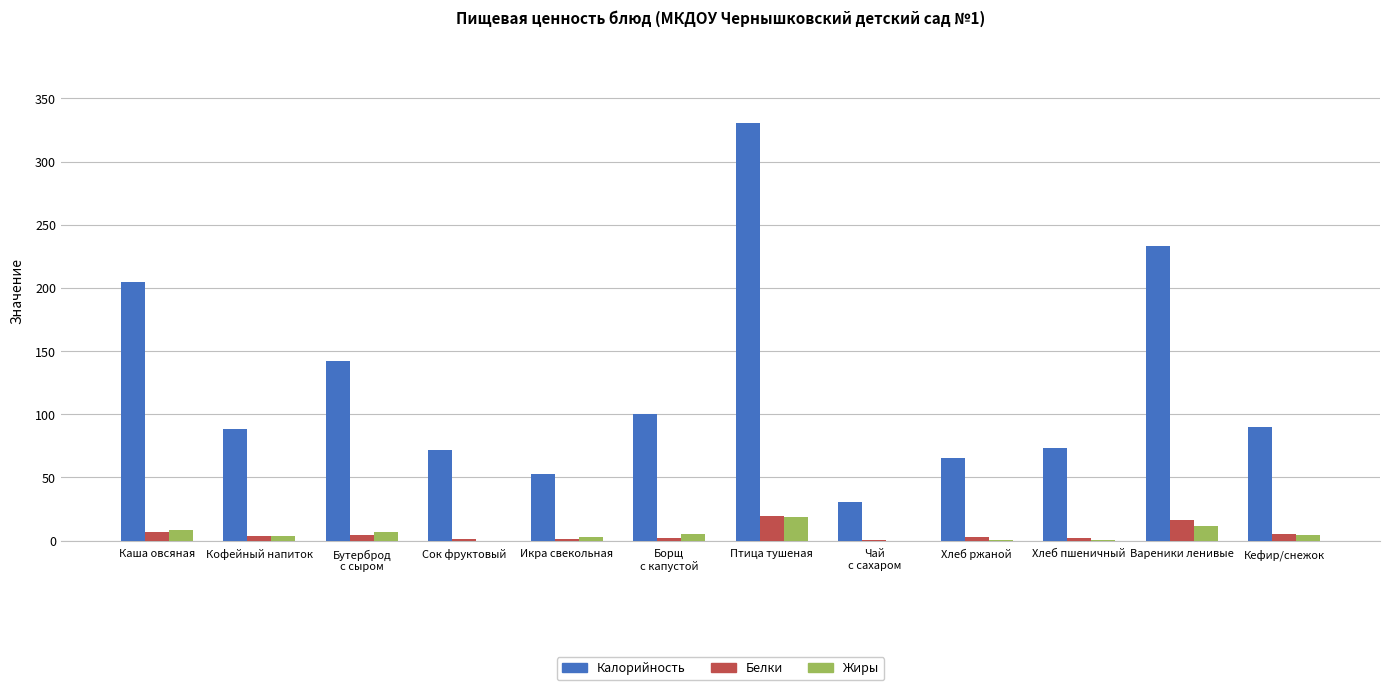

What is the highest value of the Калорийность series?

330.4